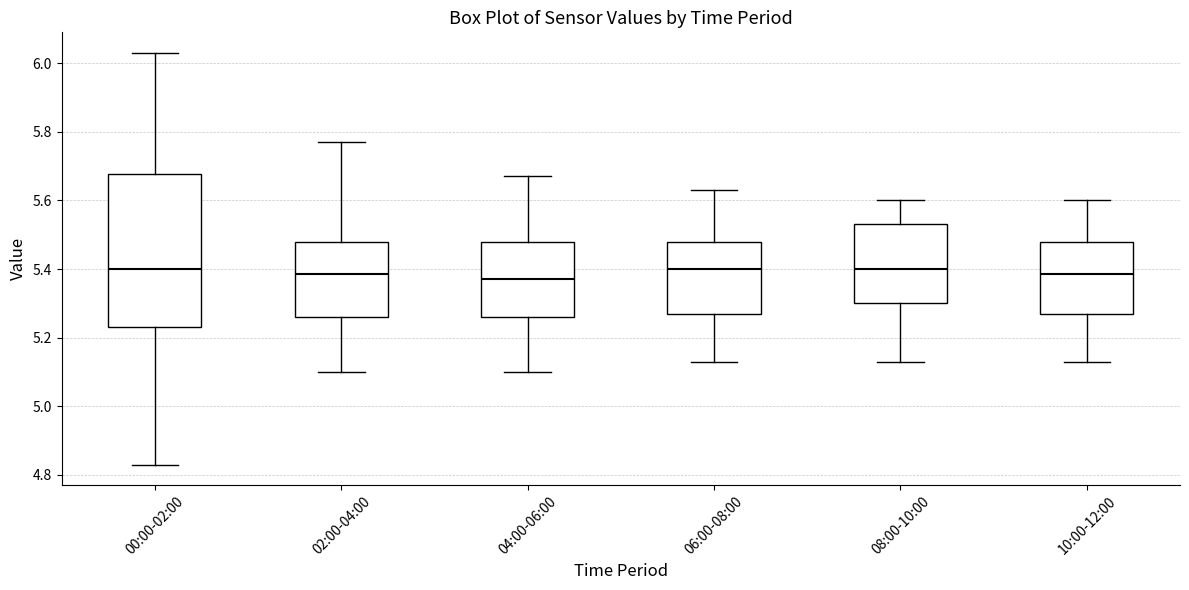

Reading left to right, read every box against the y-axis: the position of its median line, the range the box covers, and the ends of its whiskers. The values are not printed on the chart, so give them approximately, as read against the axis.

00:00-02:00: median 5.40, box 5.24 to 5.68, whiskers 4.84 to 6.04
02:00-04:00: median 5.38, box 5.26 to 5.48, whiskers 5.10 to 5.78
04:00-06:00: median 5.38, box 5.26 to 5.48, whiskers 5.10 to 5.68
06:00-08:00: median 5.40, box 5.28 to 5.48, whiskers 5.14 to 5.64
08:00-10:00: median 5.40, box 5.30 to 5.54, whiskers 5.14 to 5.60
10:00-12:00: median 5.38, box 5.28 to 5.48, whiskers 5.14 to 5.60